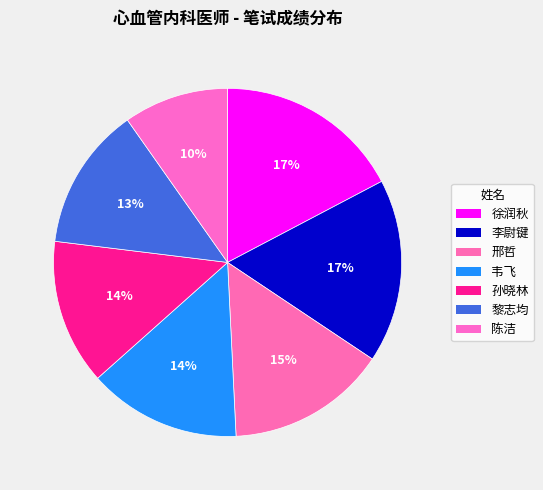

Rank the categories by value from lowest to highest.

陈洁, 黎志均, 孙晓林, 韦飞, 邢哲, 李尉键, 徐润秋